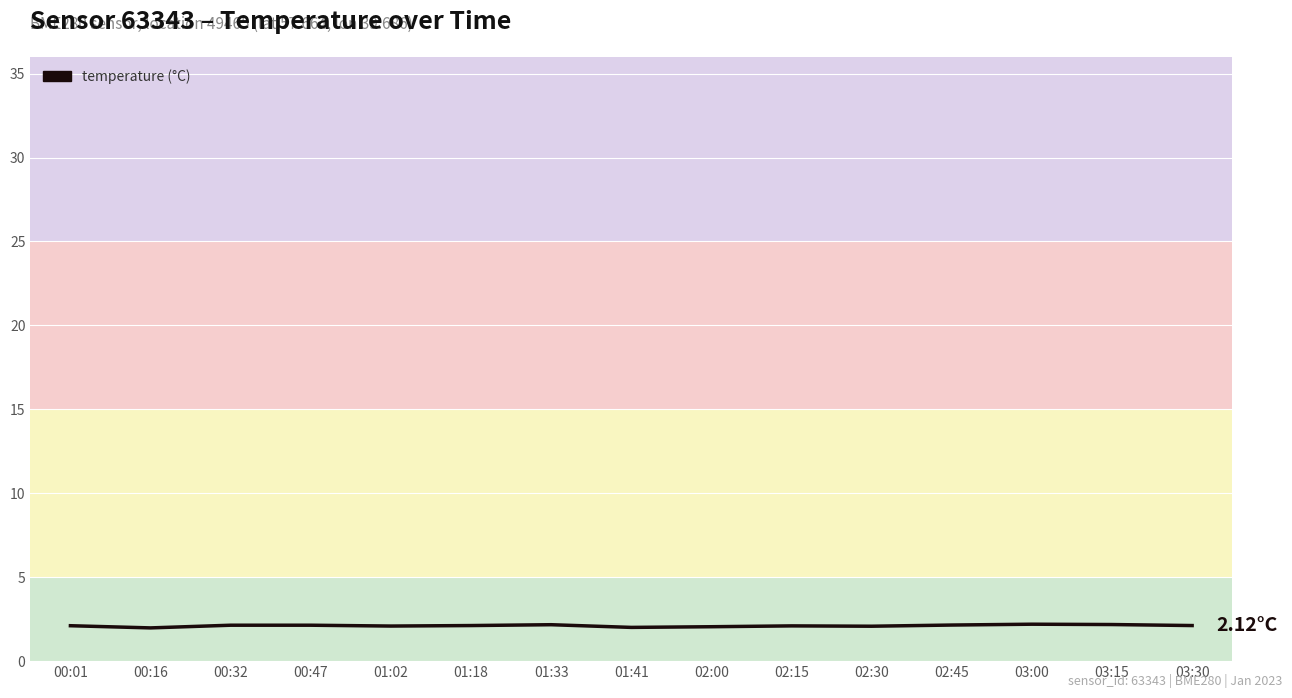

How many lines are shown in the chart?

1